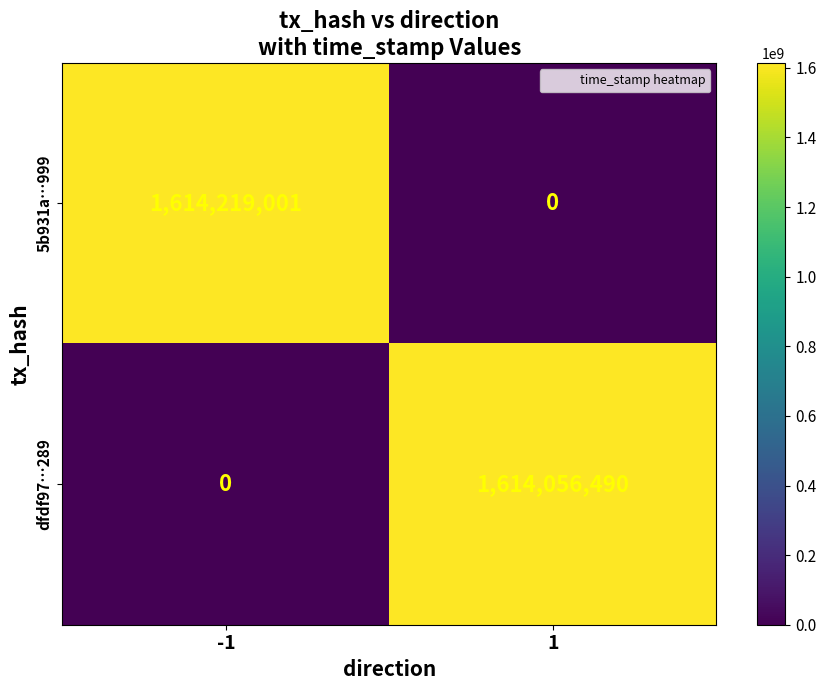

What is the greatest value displayed?

1614219001